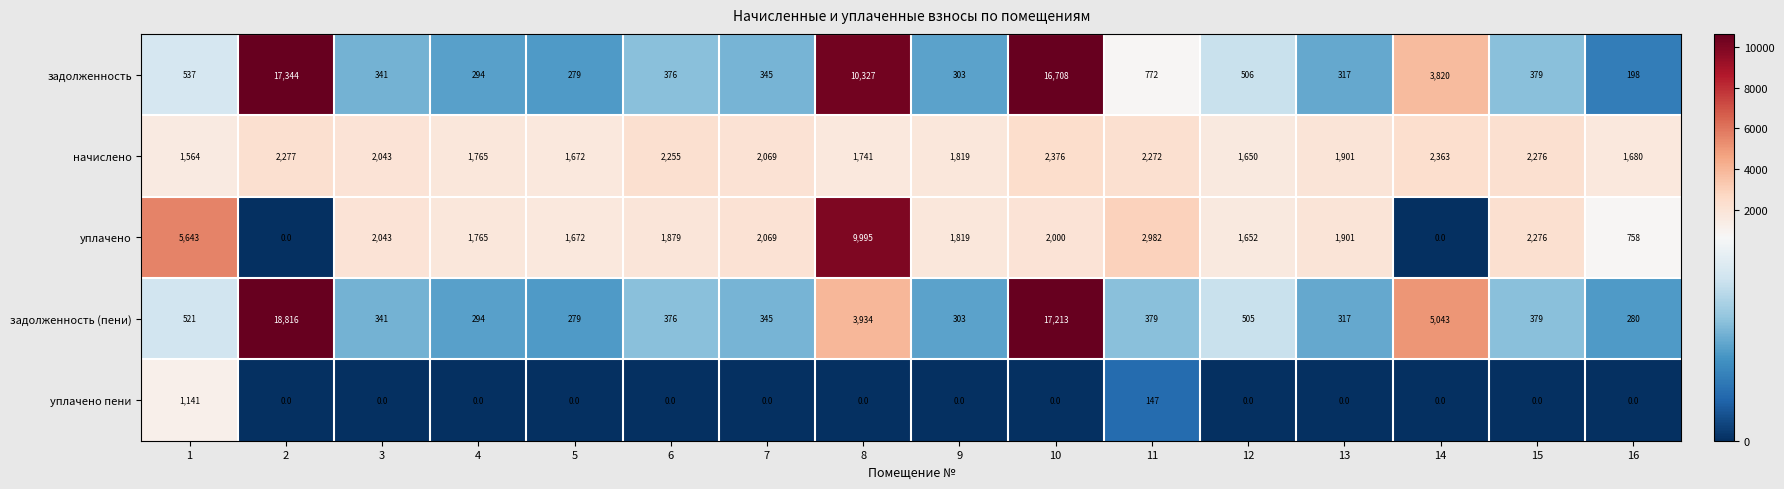

Which category has the lowest value in the задолженность (пени) series?

5